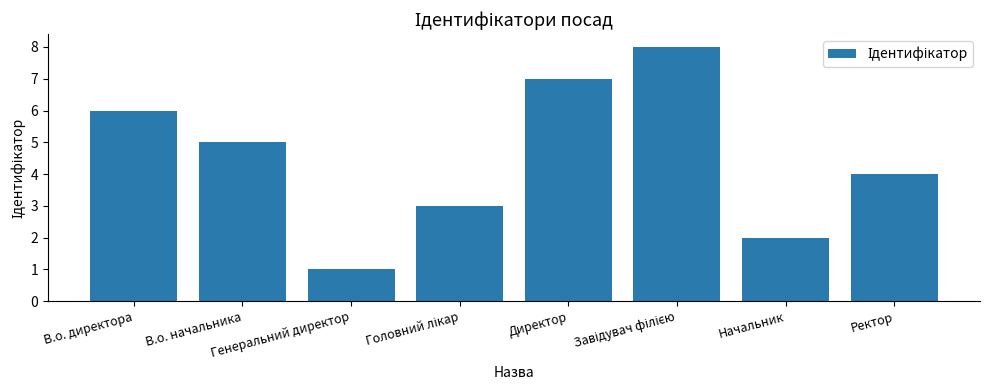

Does the chart contain any negative values?

No